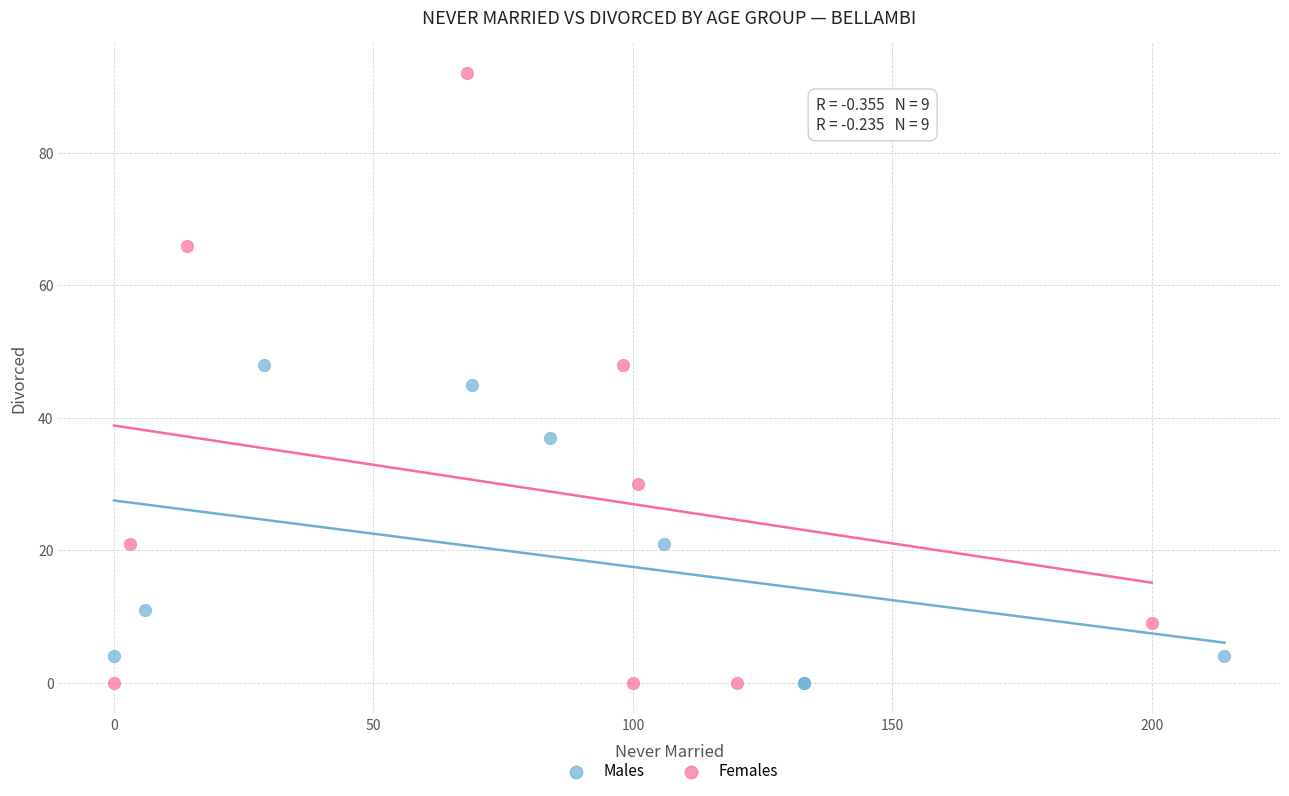

Which series has the widest spread of Y values?

Females